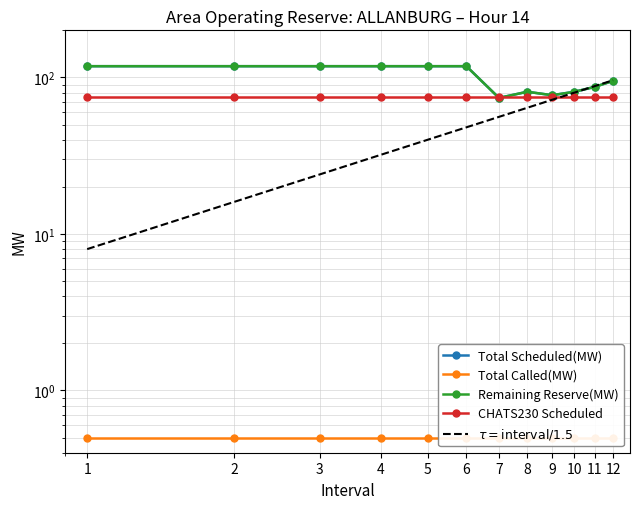

What is the greatest value displayed?

118.0